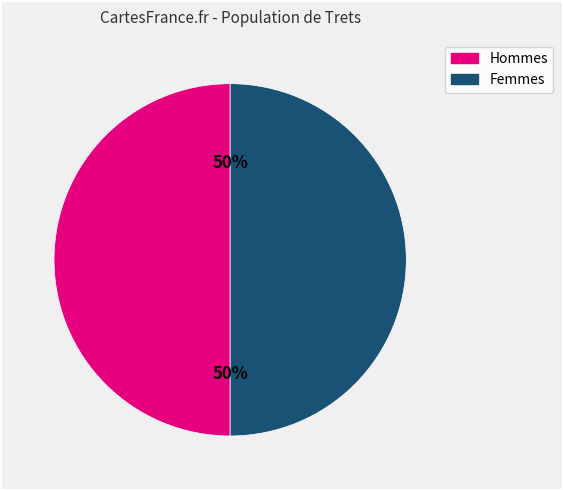

Count the number of slices in the pie.

2